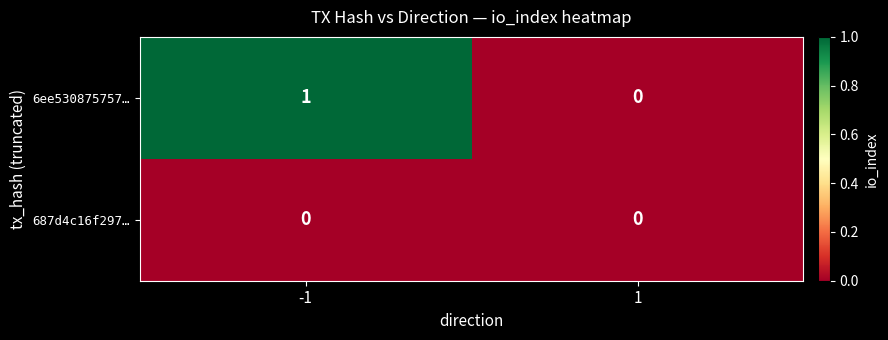

Reading left to right, what are all the values shown in this chart?

6ee530875757…: -1=1	1=0
687d4c16f297…: -1=0	1=0